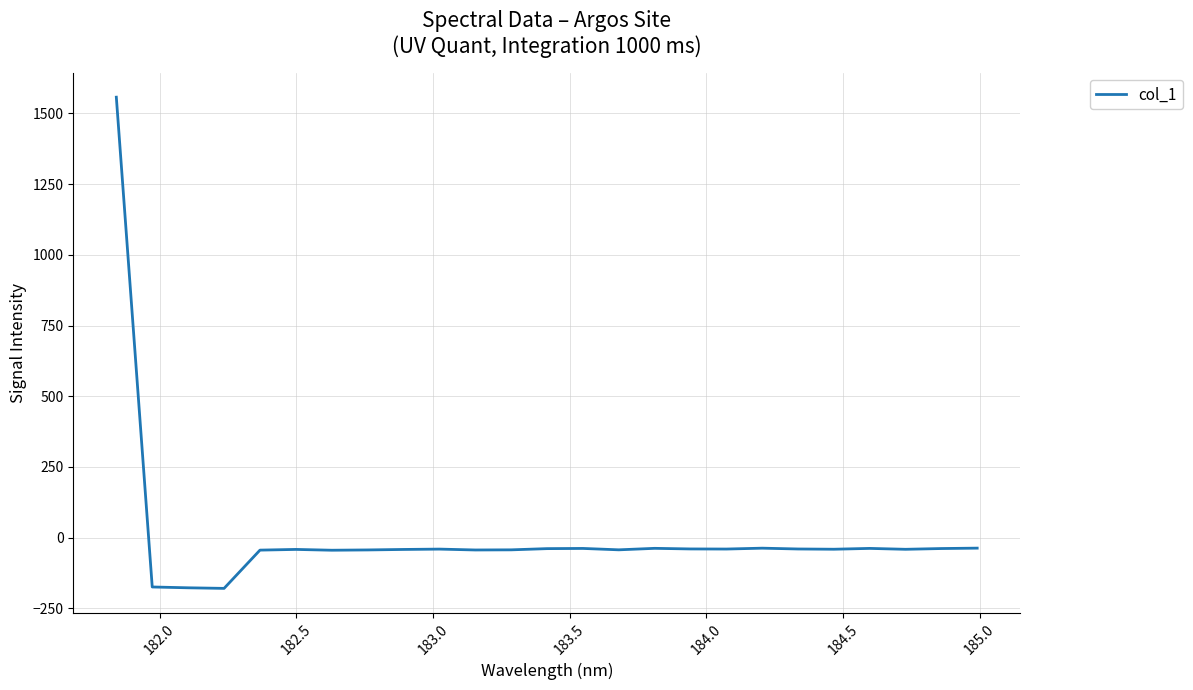

What is the maximum value shown in the chart?

1557.3